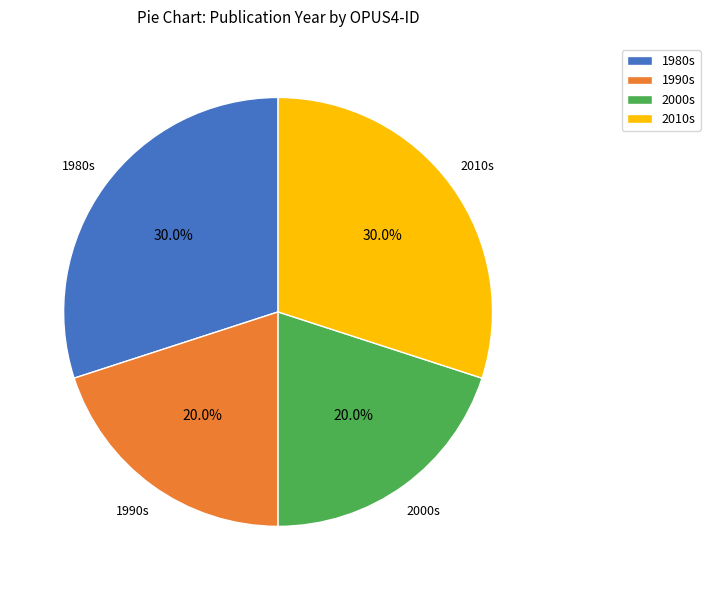

Is there any slice that represents more than half of the pie?

No